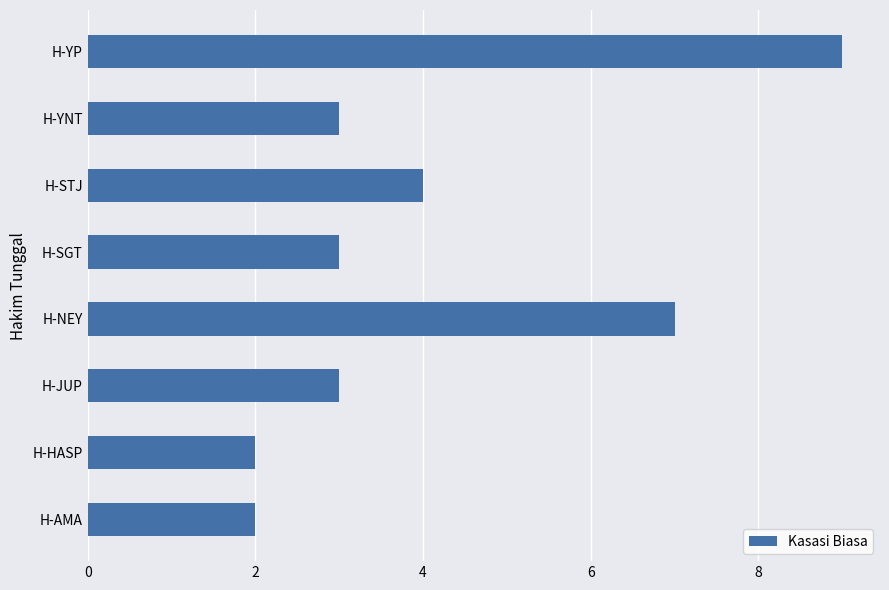

Which has a higher value, H-SGT or H-HASP?

H-SGT